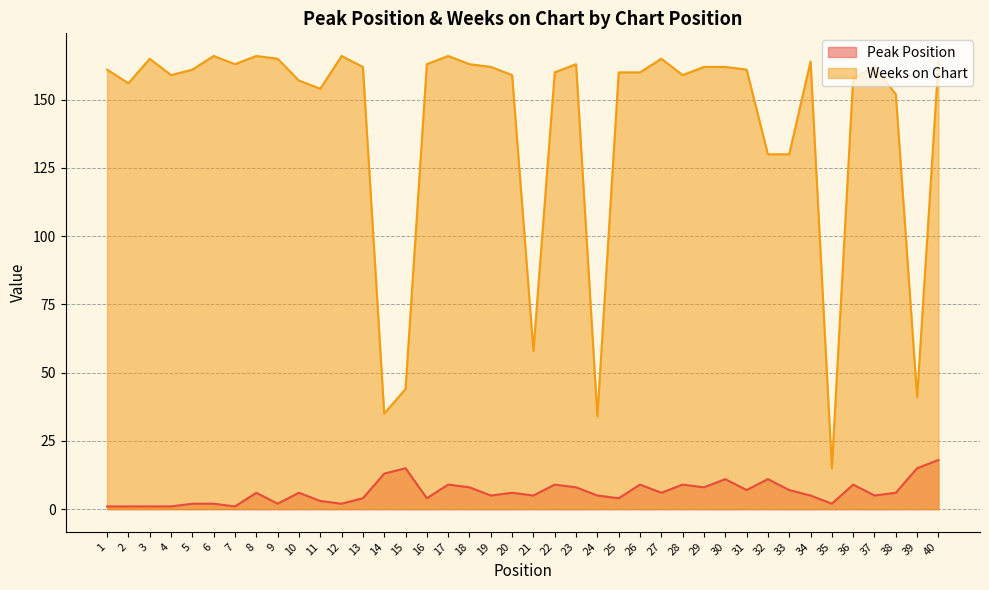

Reading left to right, transcribe all the data shown in this chart.

Peak Position: 1	1	1	1	2	2	1	6	2	6	3	2	4	13	15	4	9	8	5	6	5	9	8	5	4	9	6	9	8	11	7	11	7	5	2	9	5	6	15	18
Weeks on Chart: 161	156	165	159	161	166	163	166	165	157	154	166	162	35	44	163	166	163	162	159	58	160	163	34	160	160	165	159	162	162	161	130	130	164	15	158	162	152	41	164